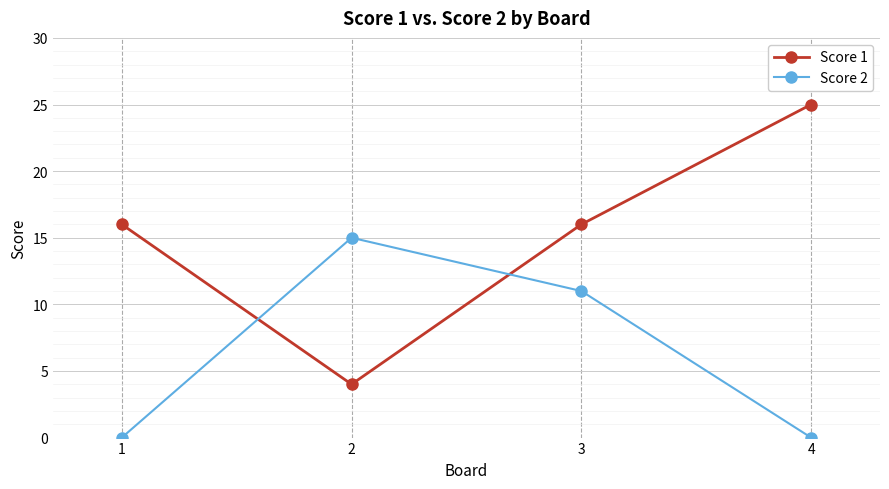

What is the sum of all Score 1 values?

61